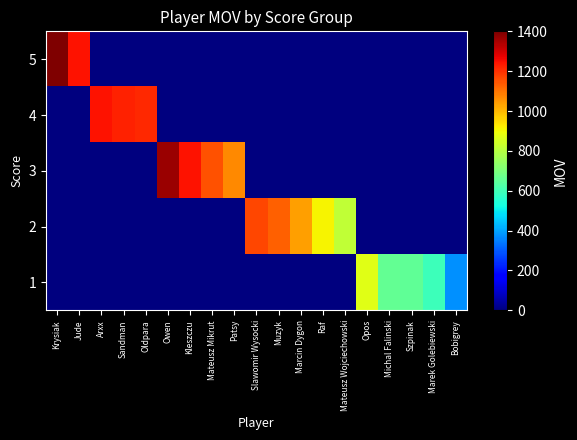

Between Owen and Marek Golebiewski, which series saw the biggest shift?

3